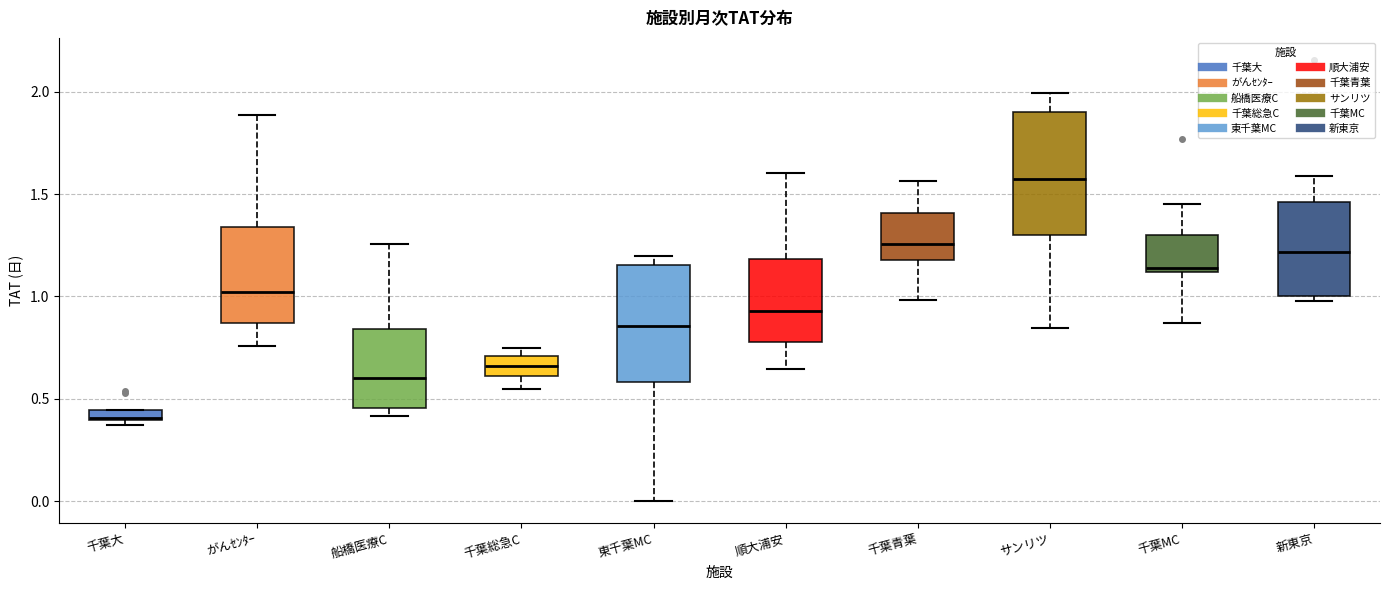

Which box's median line is the highest?

サンリツ